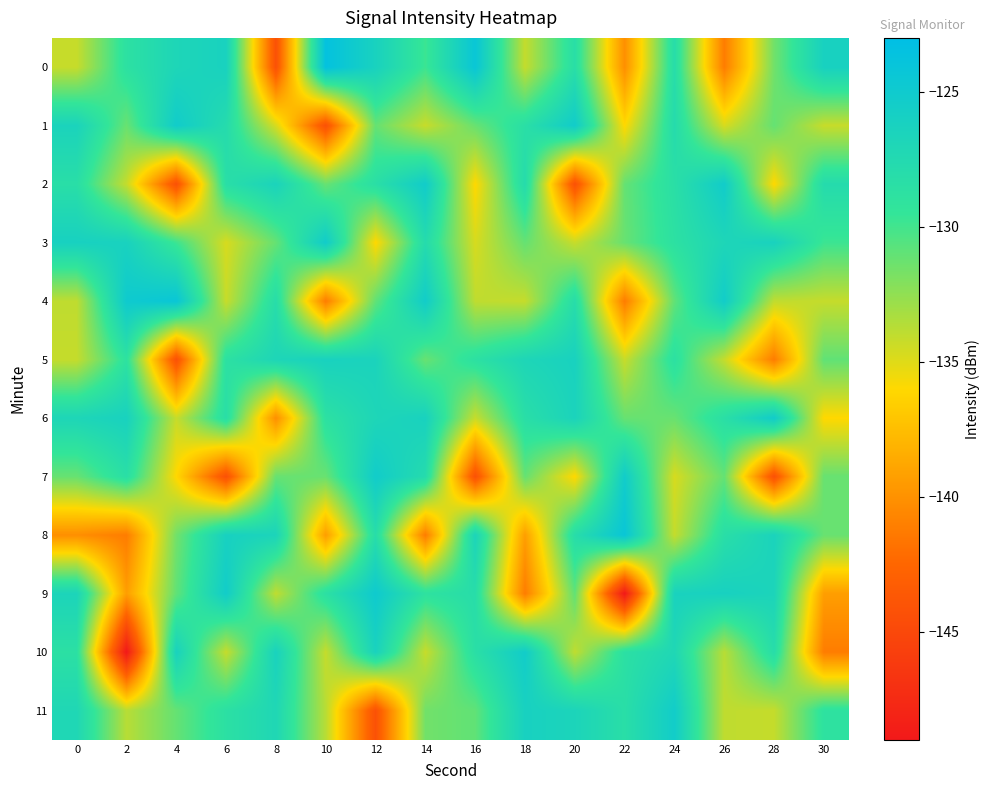

What is the maximum value shown in the chart?

-123.6